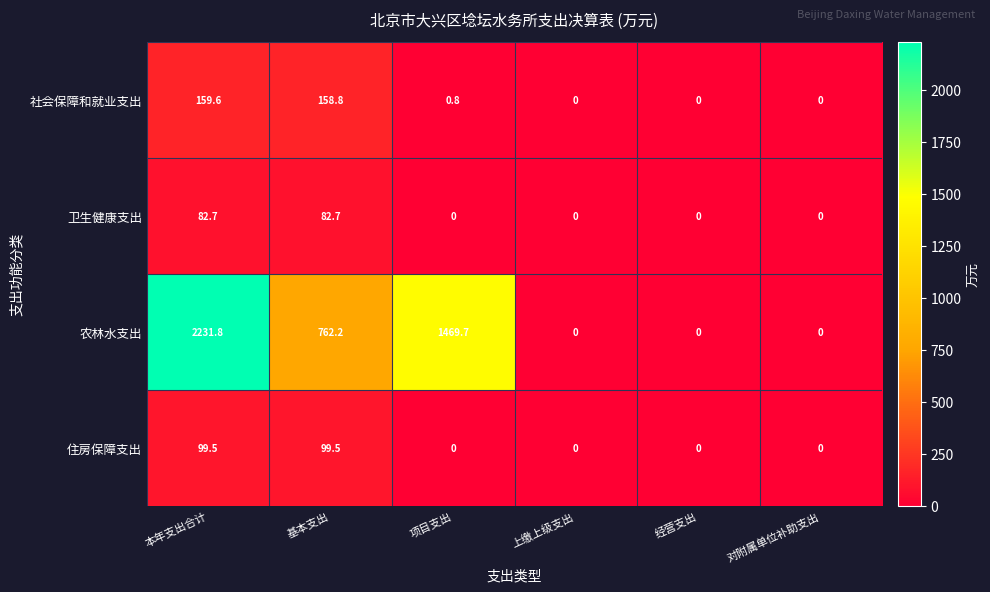

What is the difference between the highest and lowest values at 基本支出?

679.5